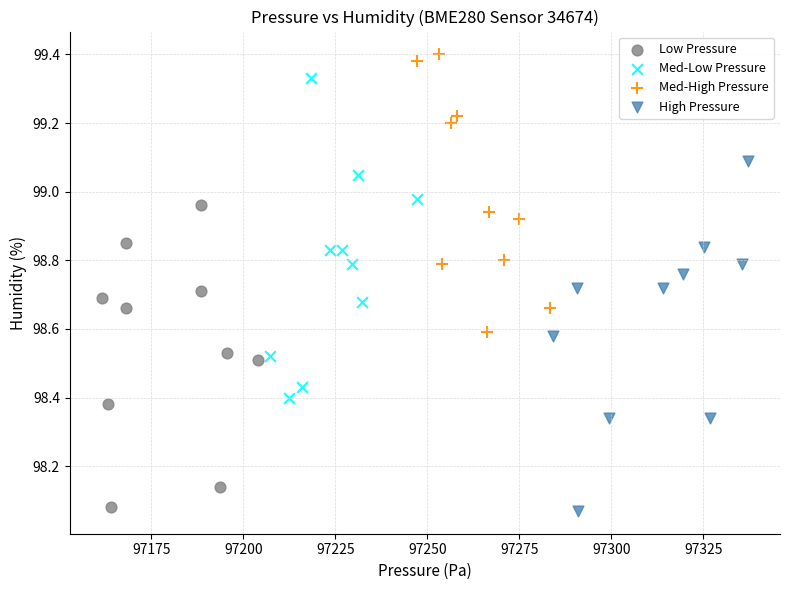

Which series contains the highest Y value?

Med-High Pressure